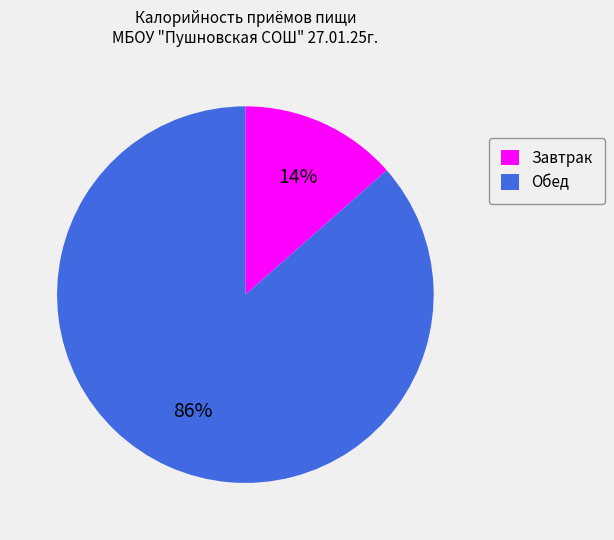

Which slice is the smallest?

Завтрак